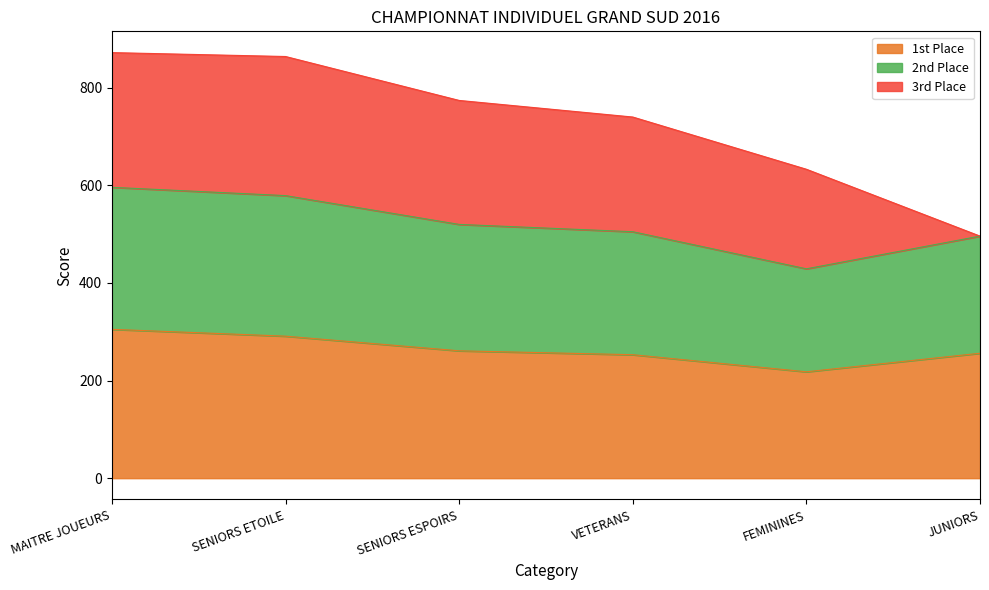

What are all the series names shown in the legend?

1st Place, 2nd Place, 3rd Place